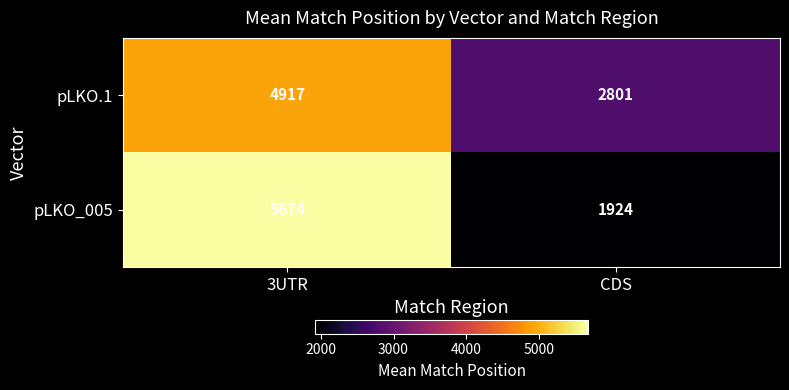

What is the approximate value of pLKO_005 at 3UTR?

5674